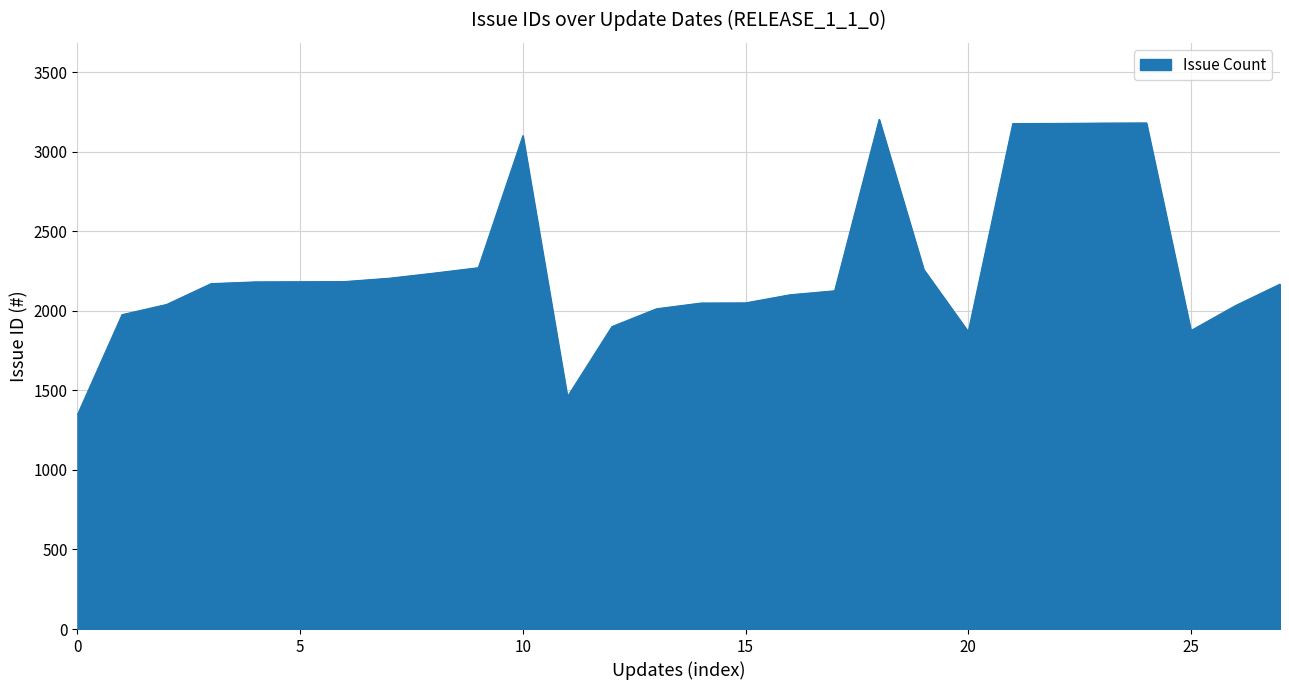

What is the smallest value displayed?

1348